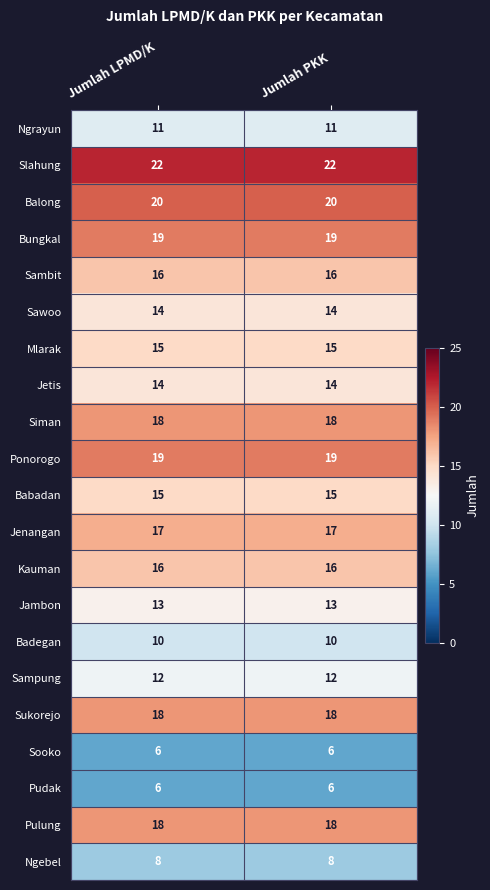

What is the spread (max minus min) of values at Jumlah LPMD/K?

16